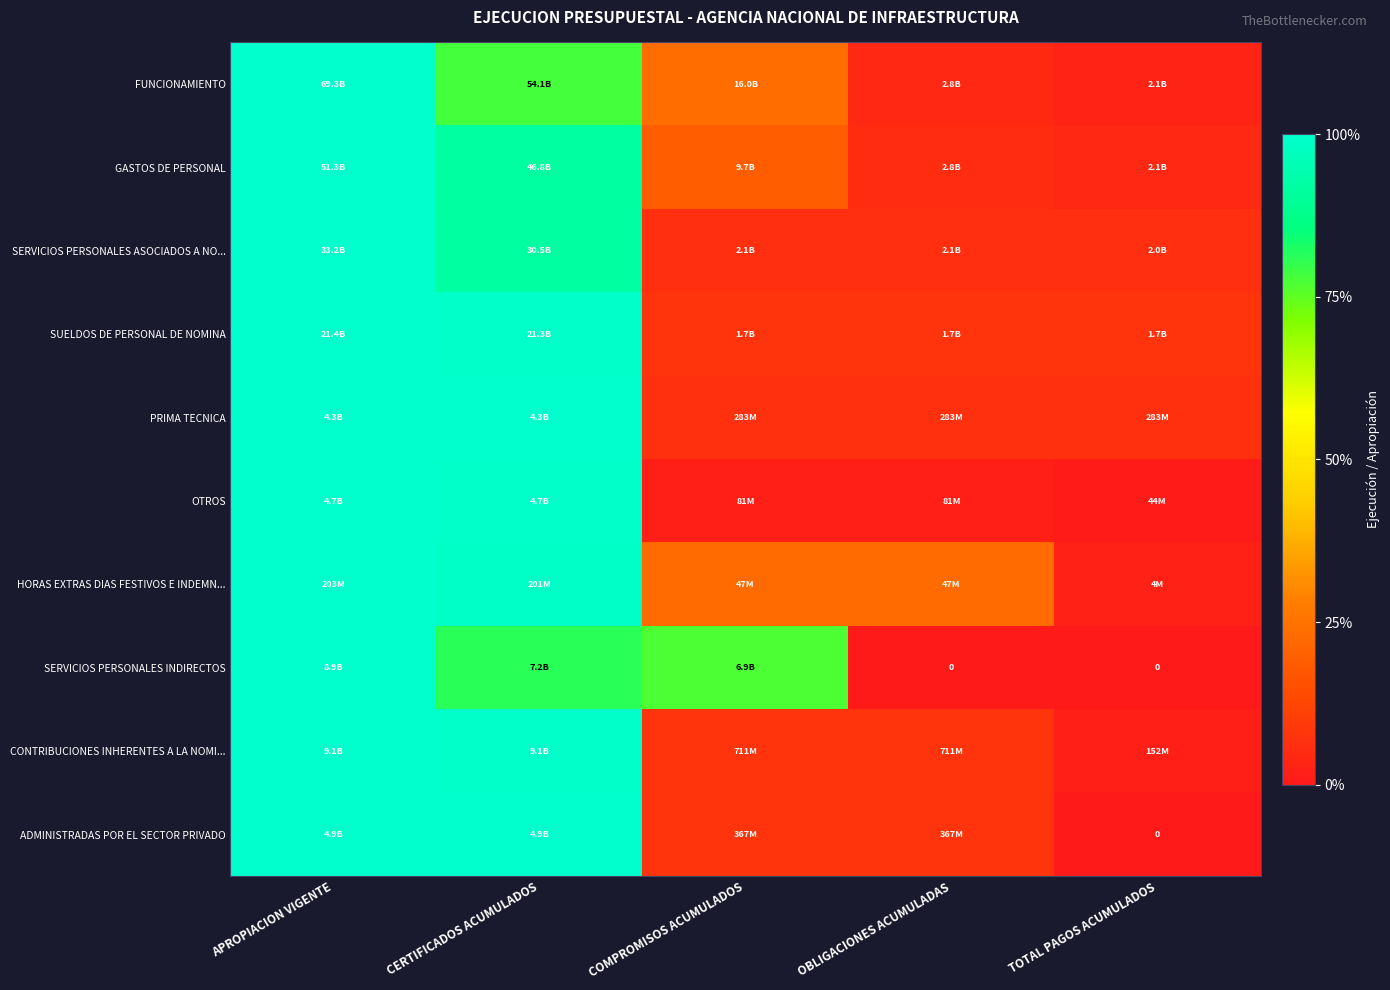

Between COMPROMISOS ACUMULADOS and TOTAL PAGOS ACUMULADOS, which is larger?

COMPROMISOS ACUMULADOS